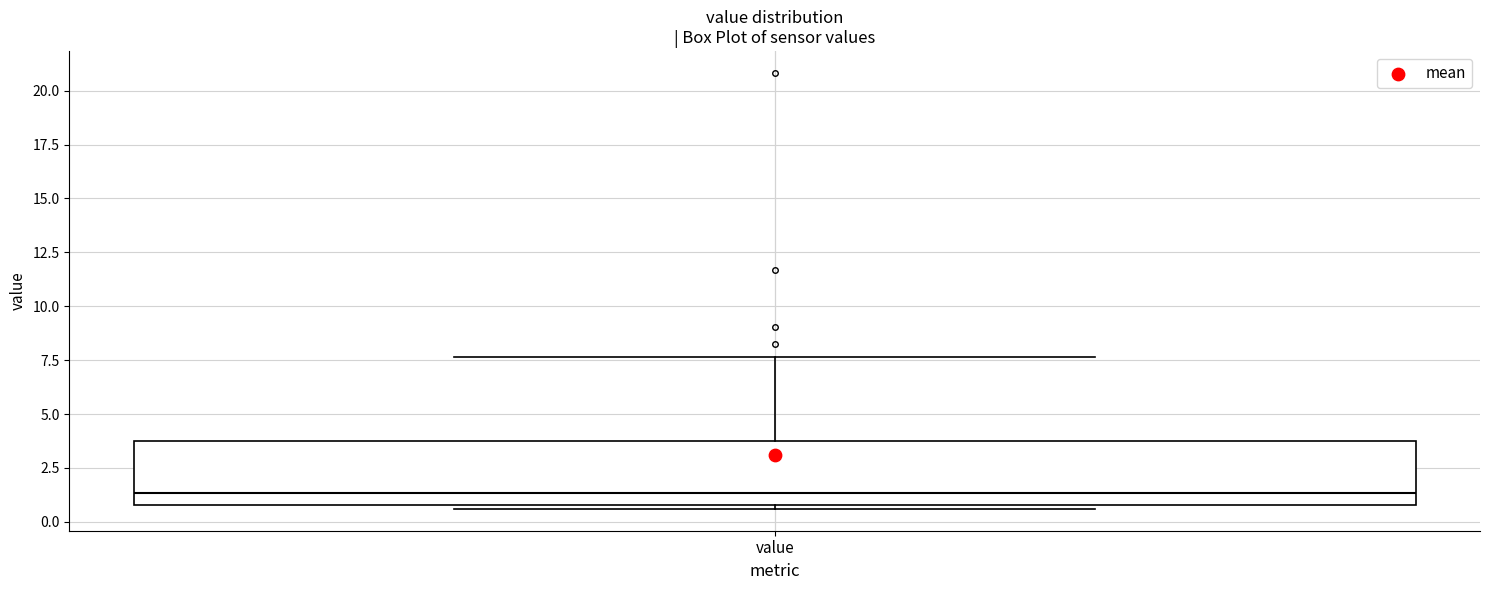

Where does the median line of the box for value sit on the y-axis? The values are not printed on the chart, so give them approximately, as read against the axis.

1.5